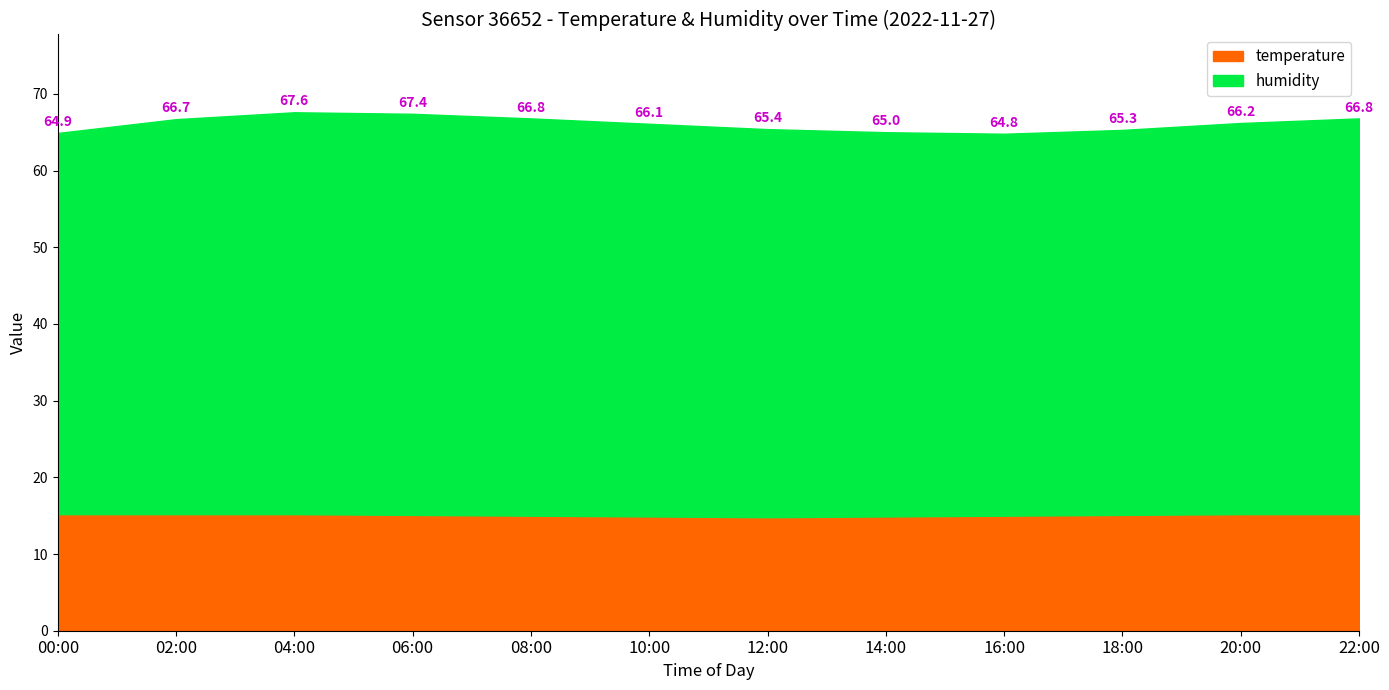

Rank the series at 14:00 from lowest to highest value.

temperature, humidity